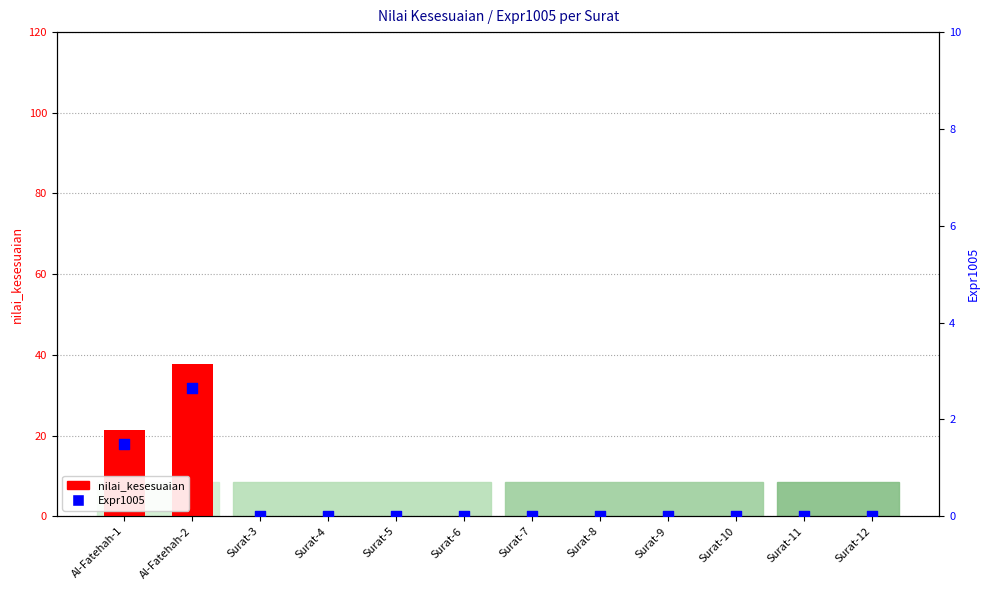

Which series contains the highest Y value?

nilai_kesesuaian